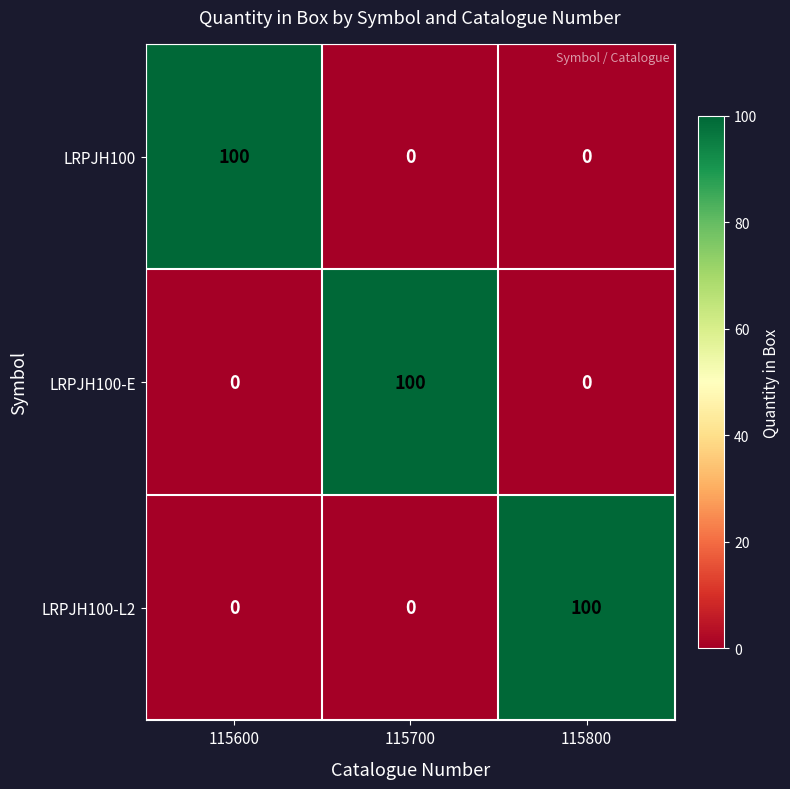

Count the LRPJH100-E values in the range 0 to 100.

3